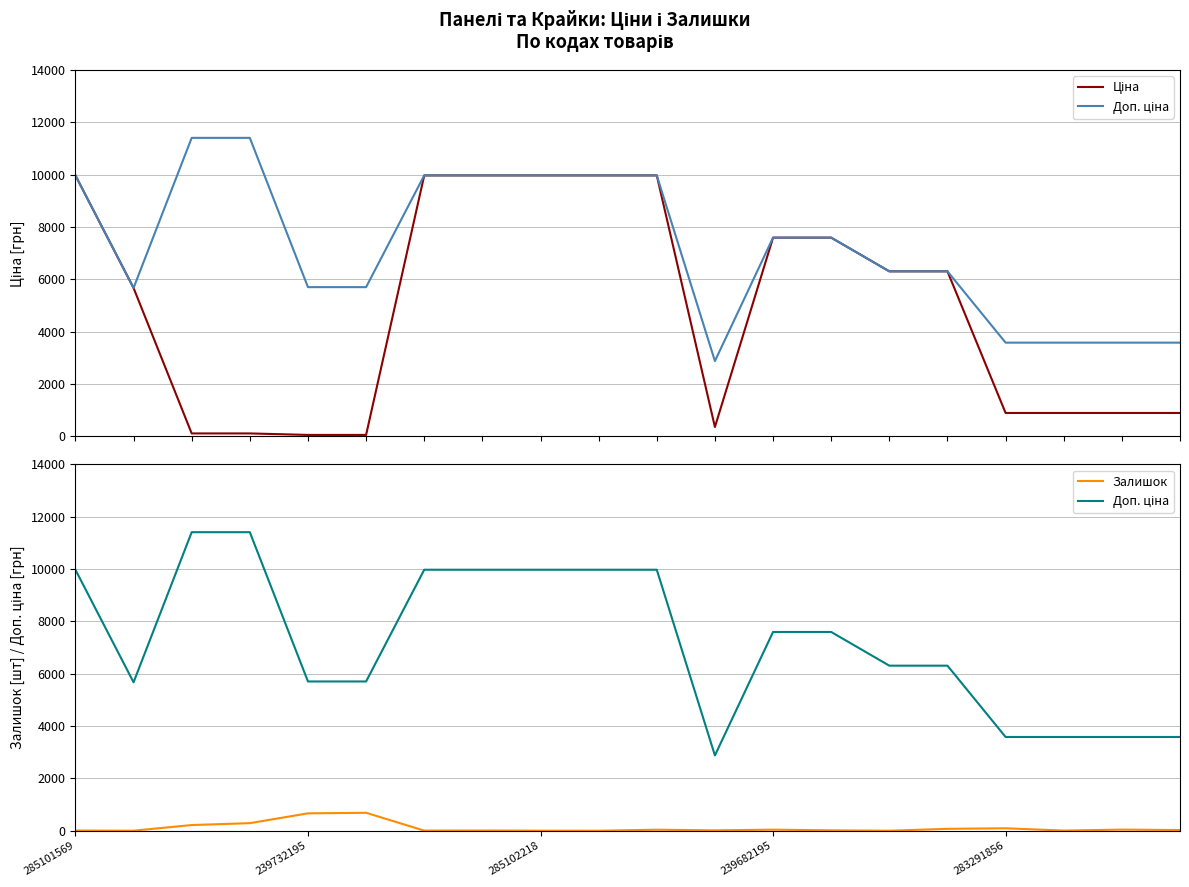

What is the total value across all series at 15?

12690.5